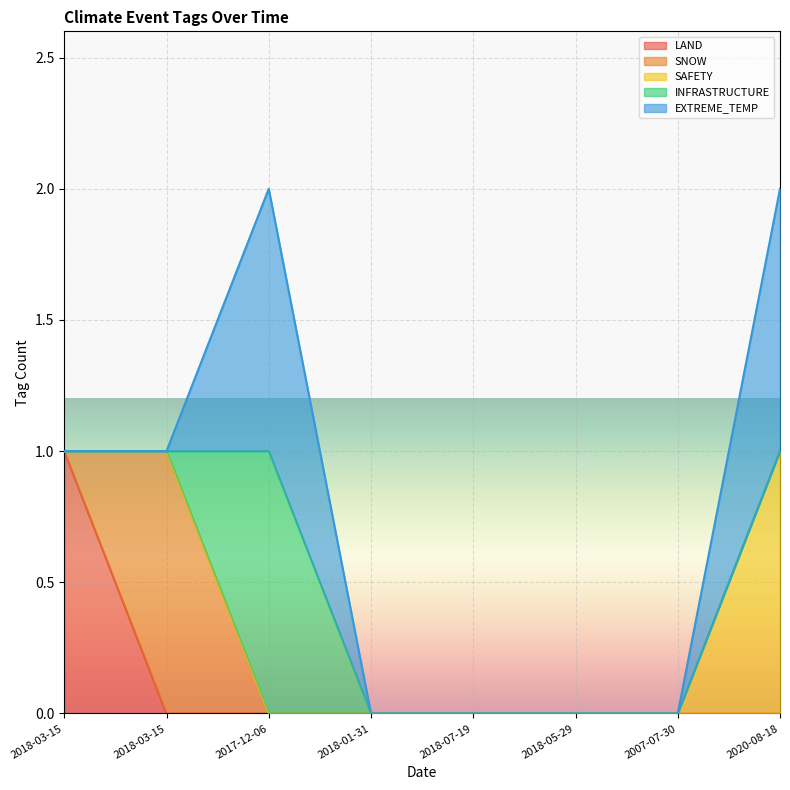

Reading left to right, list all the values displayed in this chart.

LAND: 1	0	0	0	0	0	0	0
SNOW: 0	1	0	0	0	0	0	0
SAFETY: 0	0	0	0	0	0	0	1
INFRASTRUCTURE: 0	0	1	0	0	0	0	0
EXTREME_TEMP: 0	0	1	0	0	0	0	1